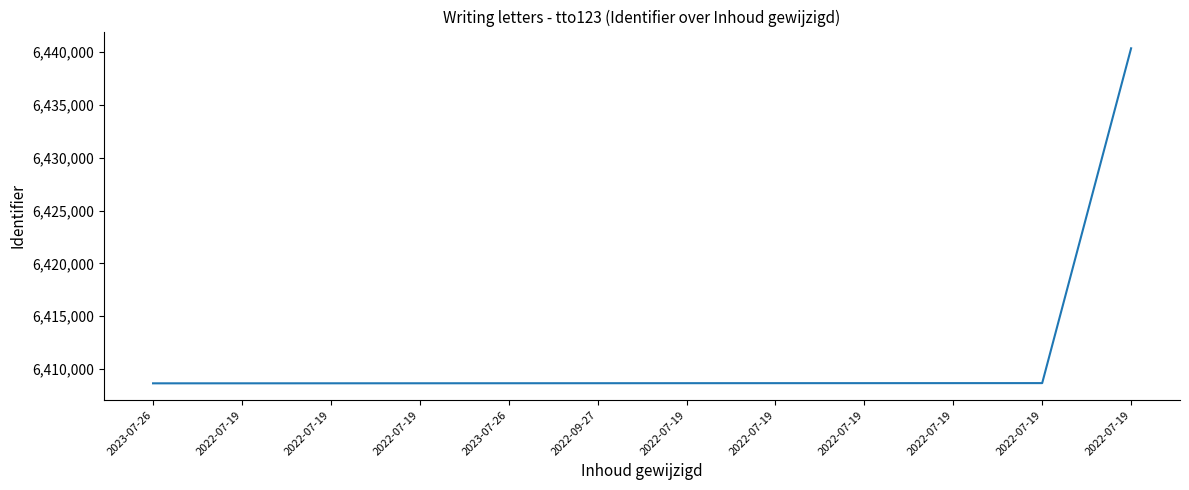

Reading left to right, what are all the values shown in this chart?

2023-07-26=6408648	2022-07-19=6408649	2022-07-19=6408651	2022-07-19=6408653	2023-07-26=6408656	2022-09-27=6408659	2022-07-19=6408662	2022-07-19=6408664	2022-07-19=6408665	2022-07-19=6408667	2022-07-19=6408669	2022-07-19=6440354